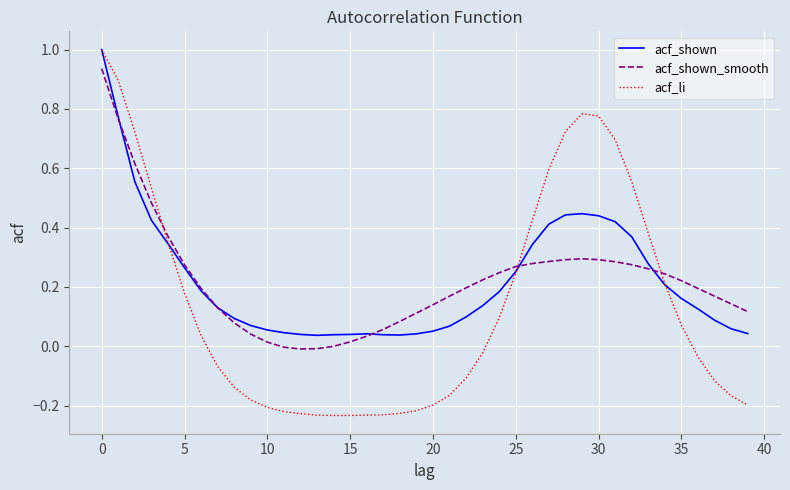

What is the maximum value for acf_shown?

1.0